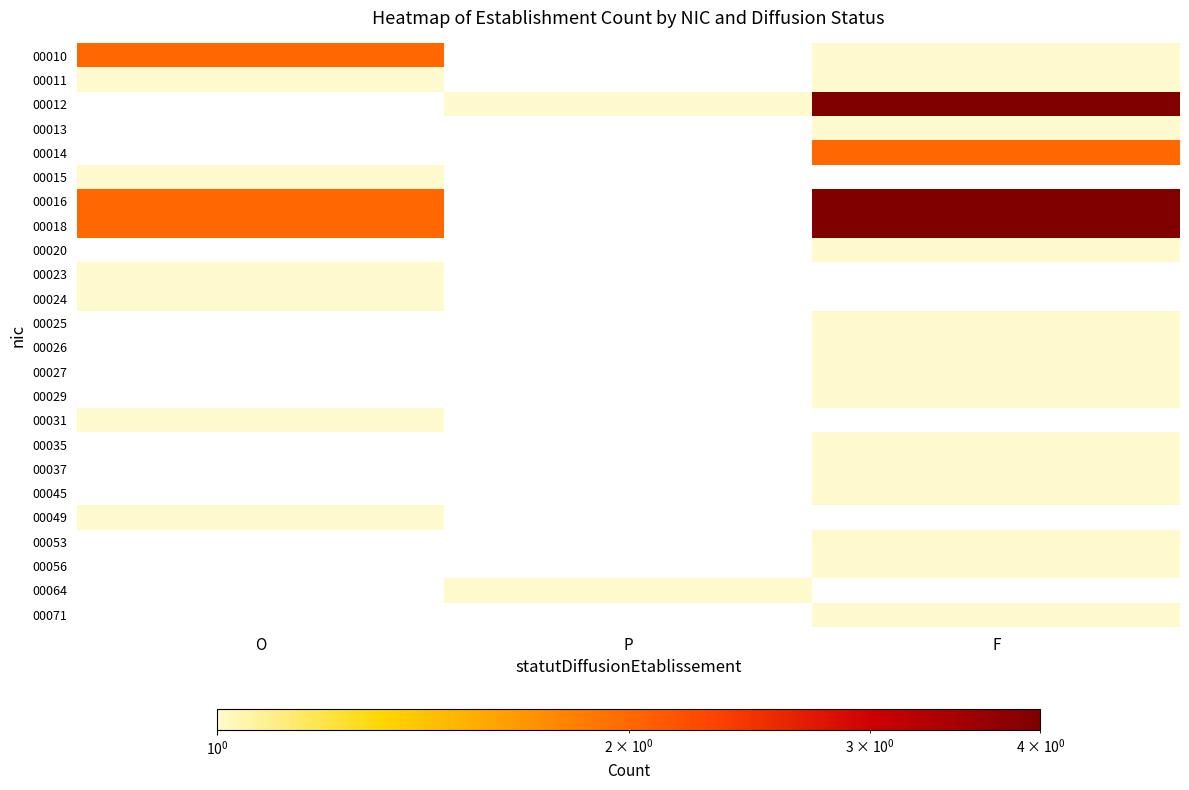

Which has a higher value, P or F?

F